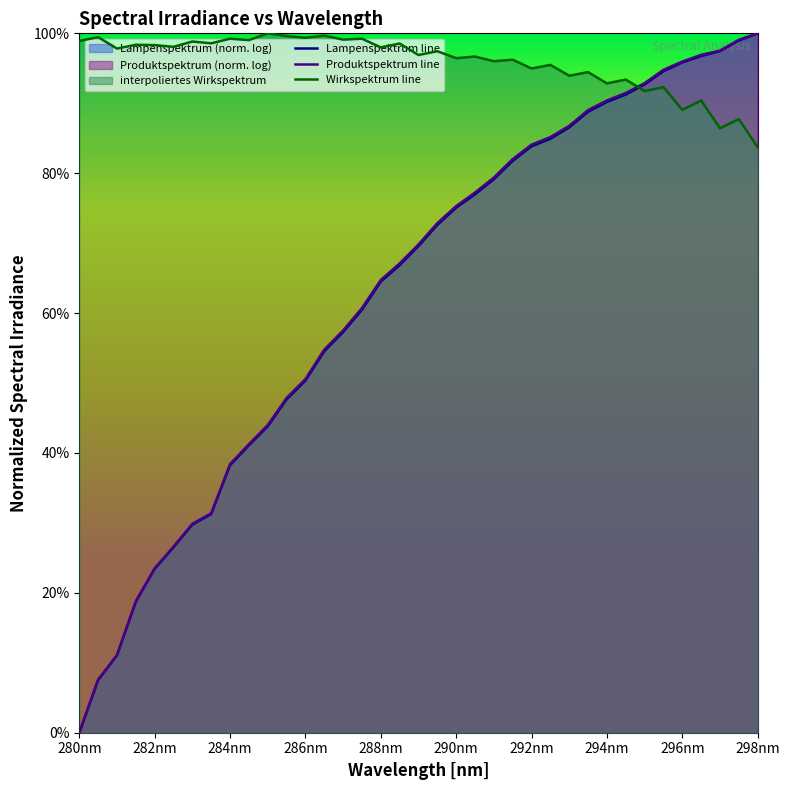

How many lines are shown in the chart?

3